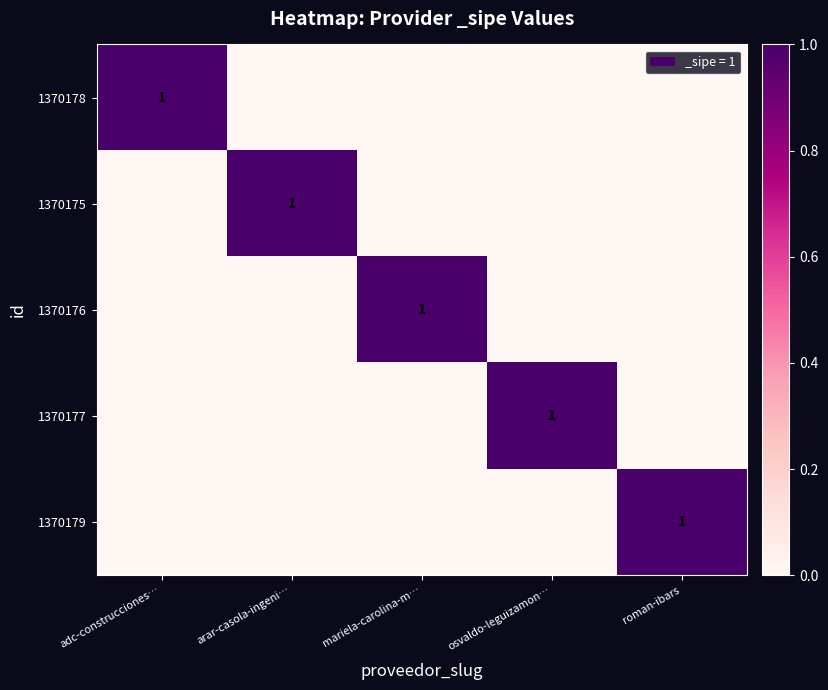

True or false: 1370178 has a value of 1 at adc-construcciones….

True